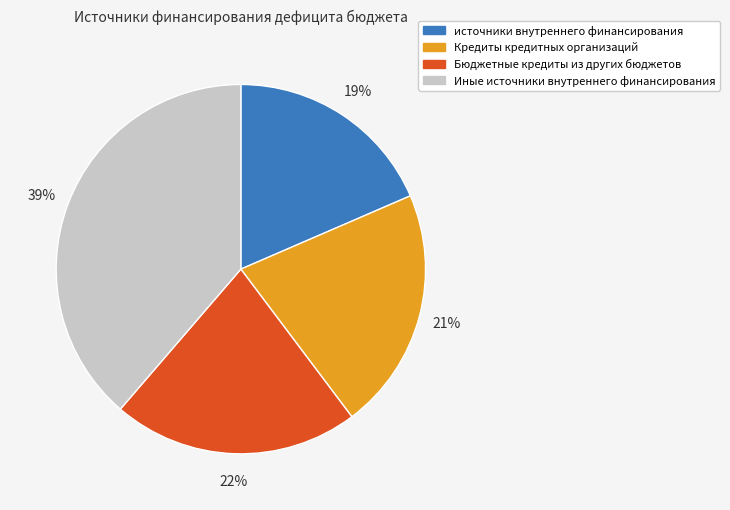

Count the number of slices in the pie.

4